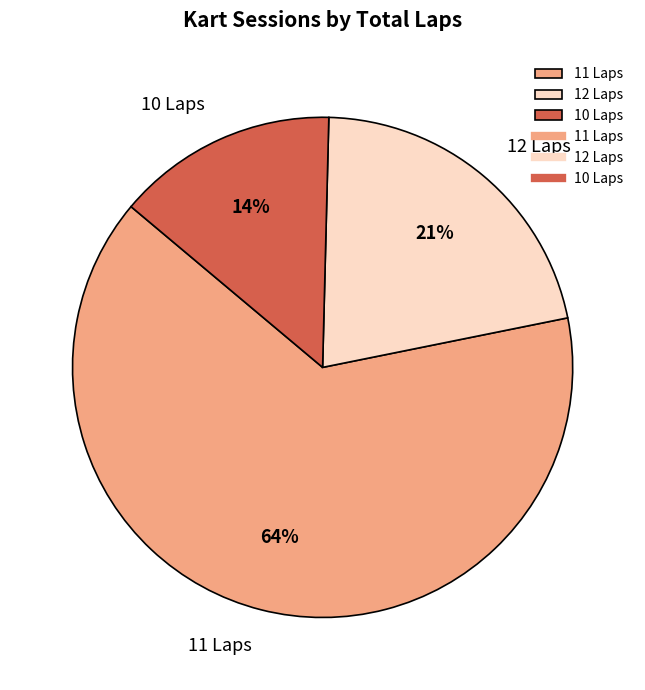

Count the number of slices in the pie.

3